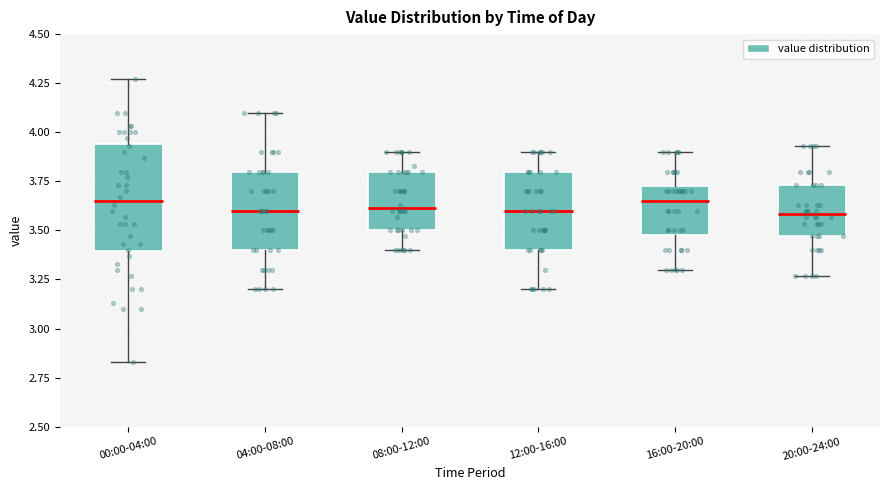

Where is the lower edge of the box for 16:00-20:00 on the y-axis? The values are not printed on the chart, so give them approximately, as read against the axis.

3.50